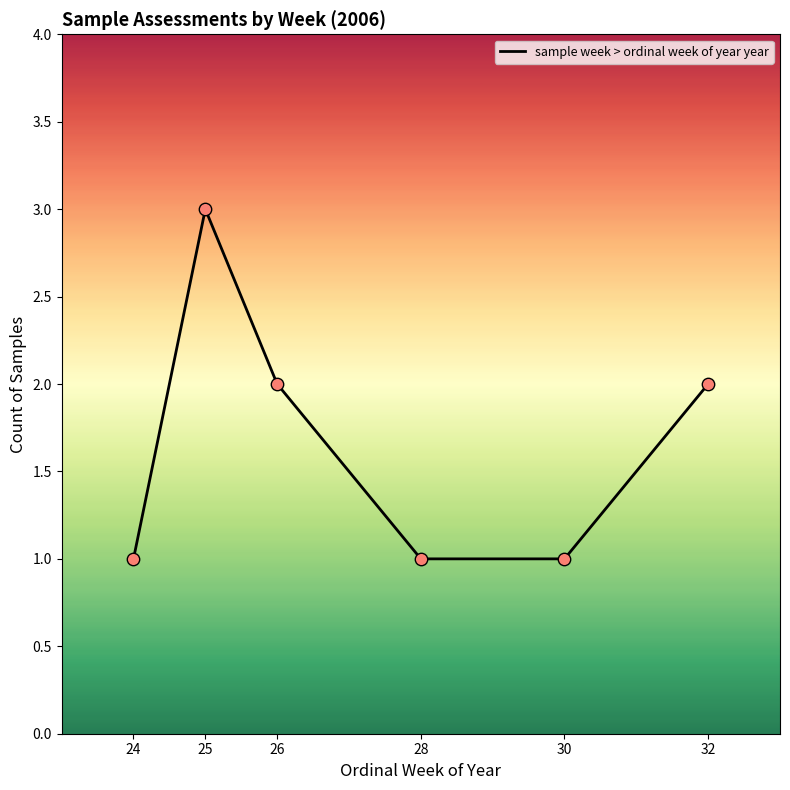

Approximately how many times larger is the value at 28 compared to 24?

1.0